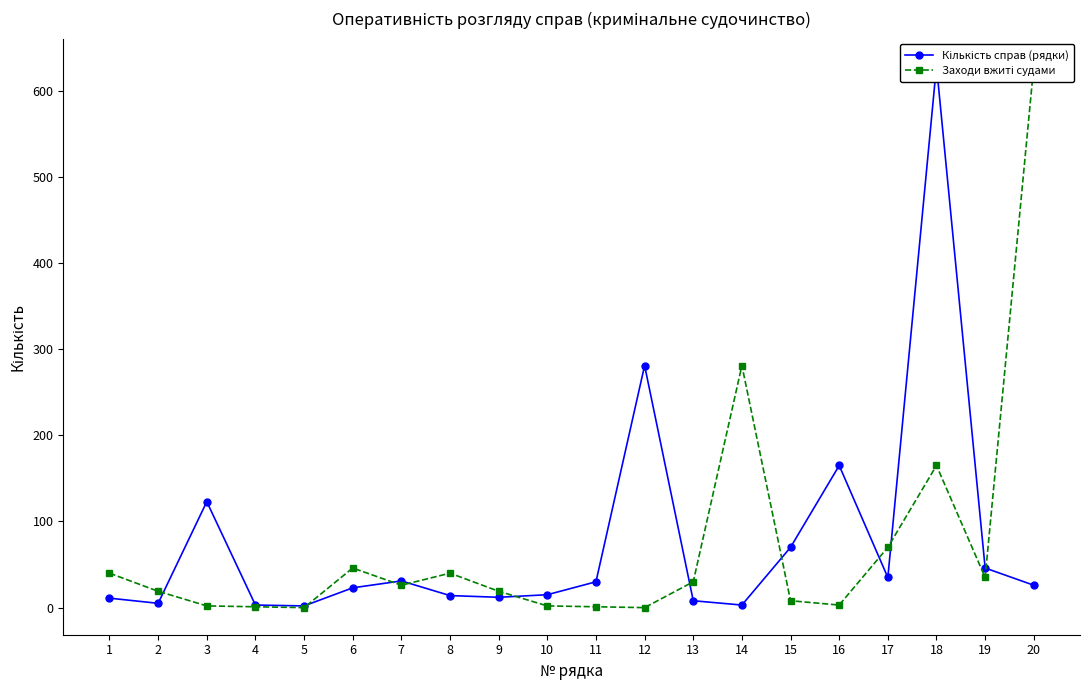

What is the sum of all Заходи вжиті судами values?

1417